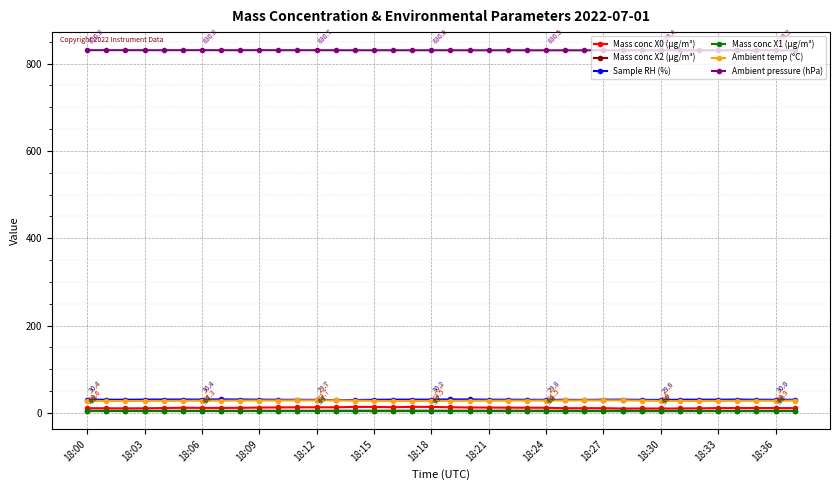

What is the maximum value shown in the chart?

830.8